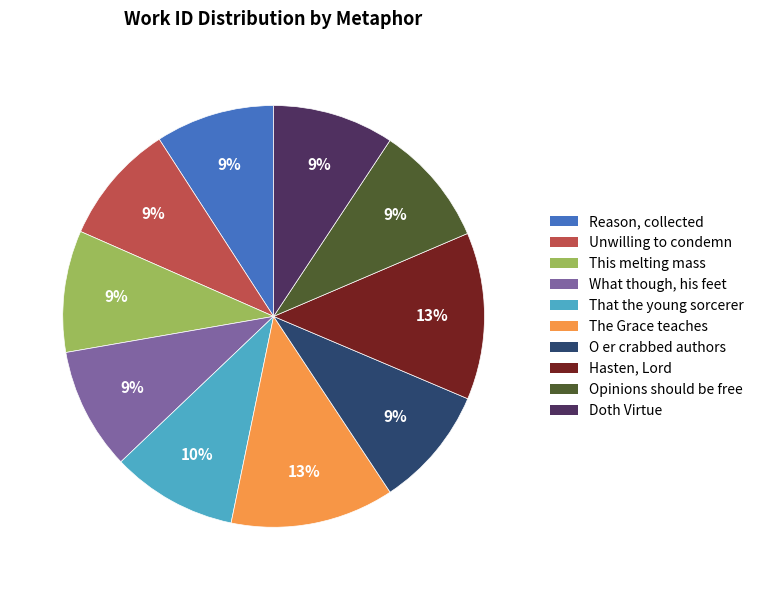

Is it true that That the young sorcerer is 10% of the pie?

True